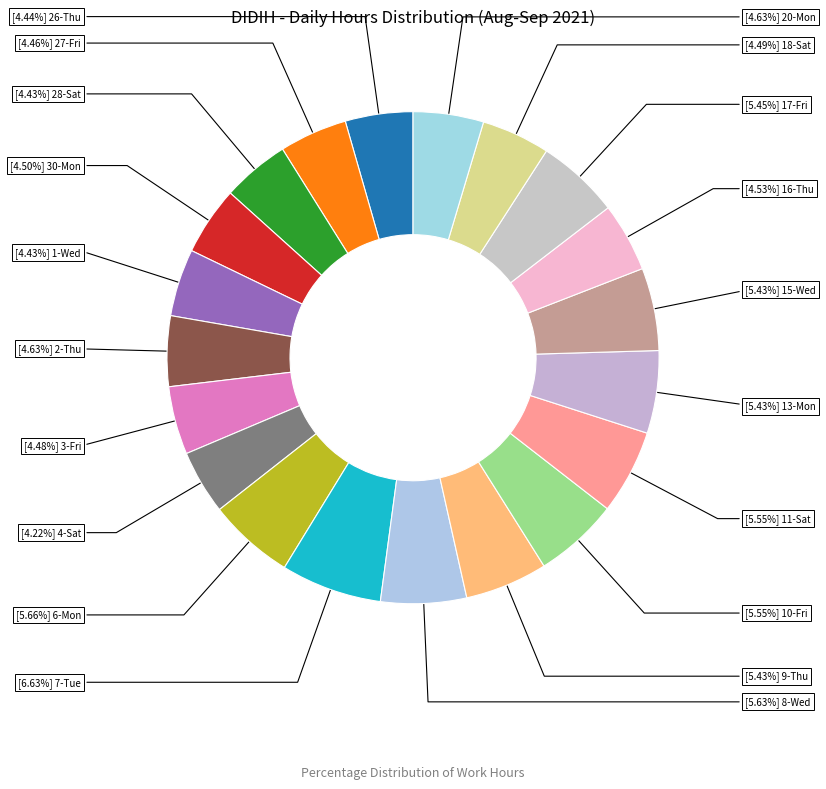

Count the number of slices in the pie.

20